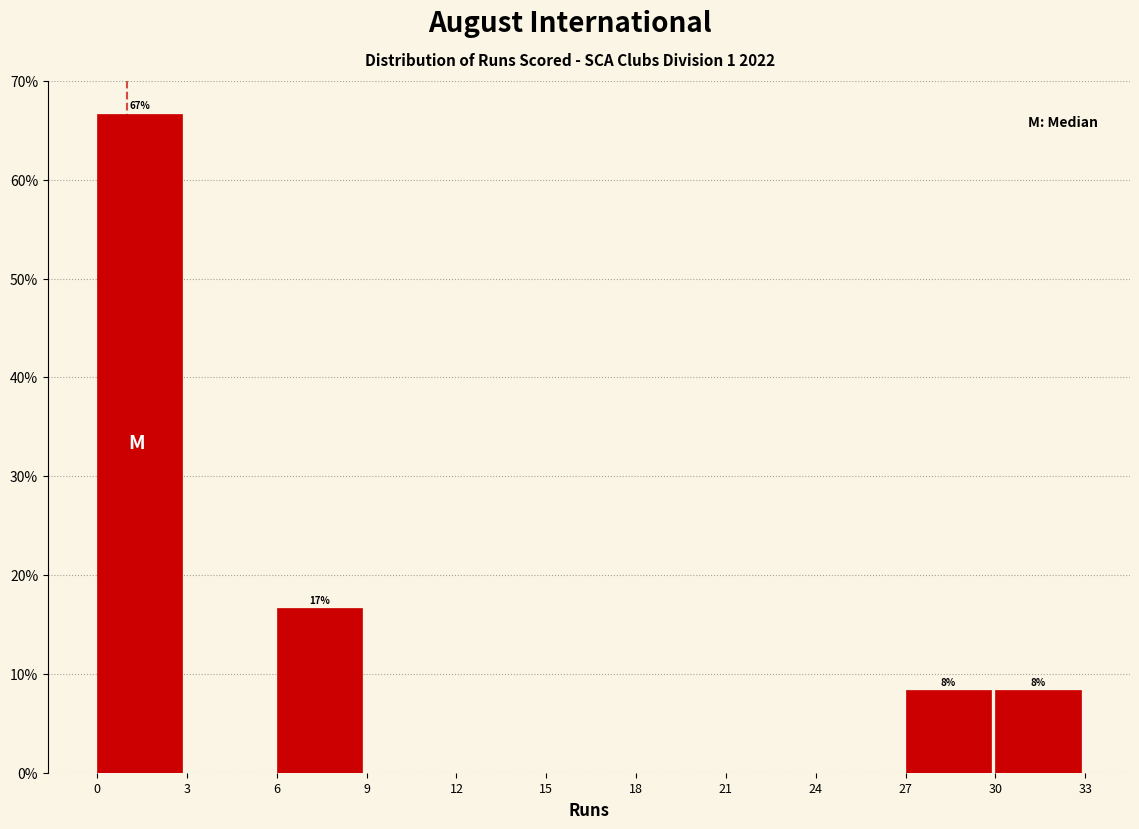

Which range on the x-axis has the tallest bar?

0 to 3